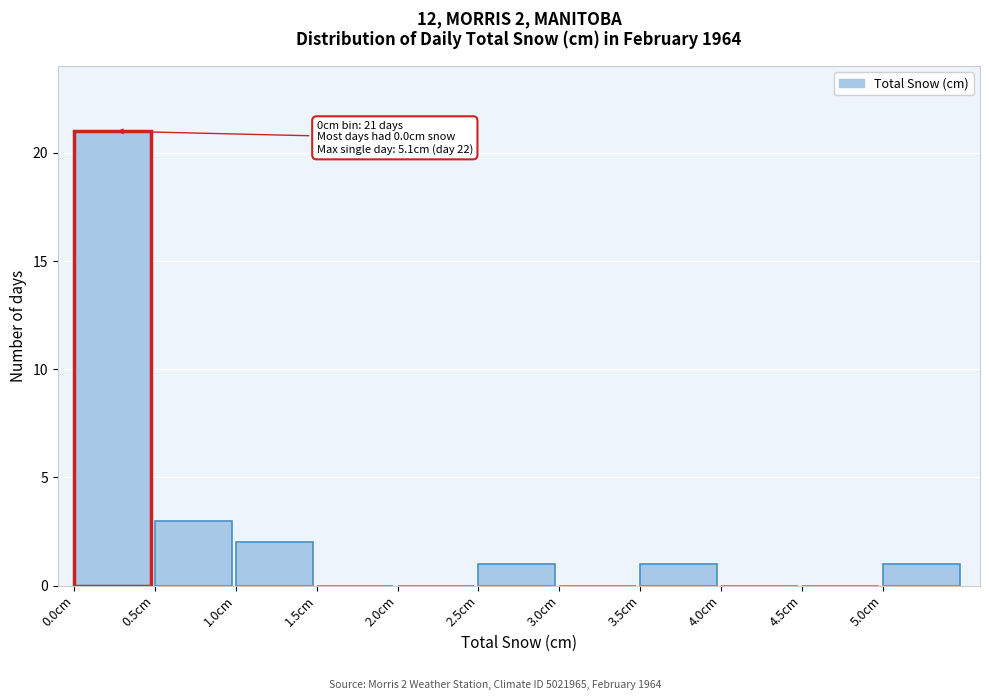

Over which range of the x-axis is the bar tallest?

0.0 to 0.5